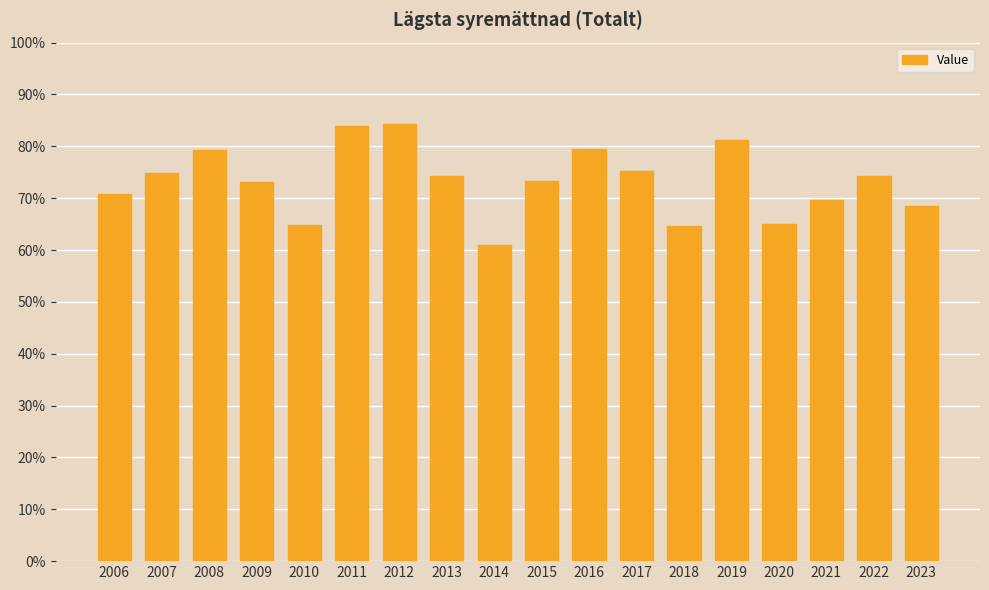

Is it true that the value at 2022 is 74.2?

True